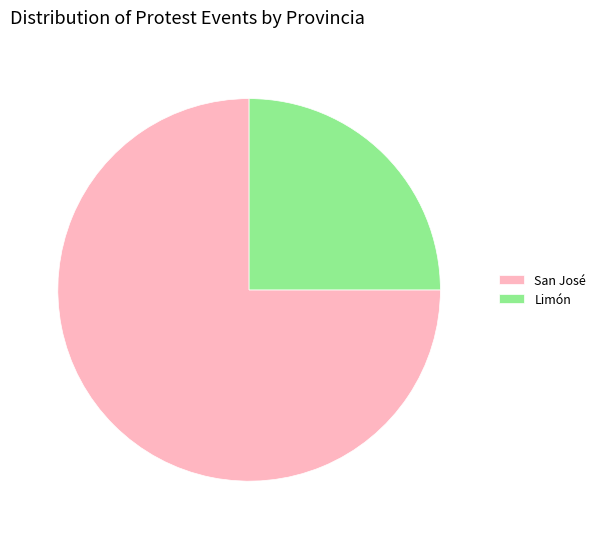

Which category has the biggest portion of the pie?

San José